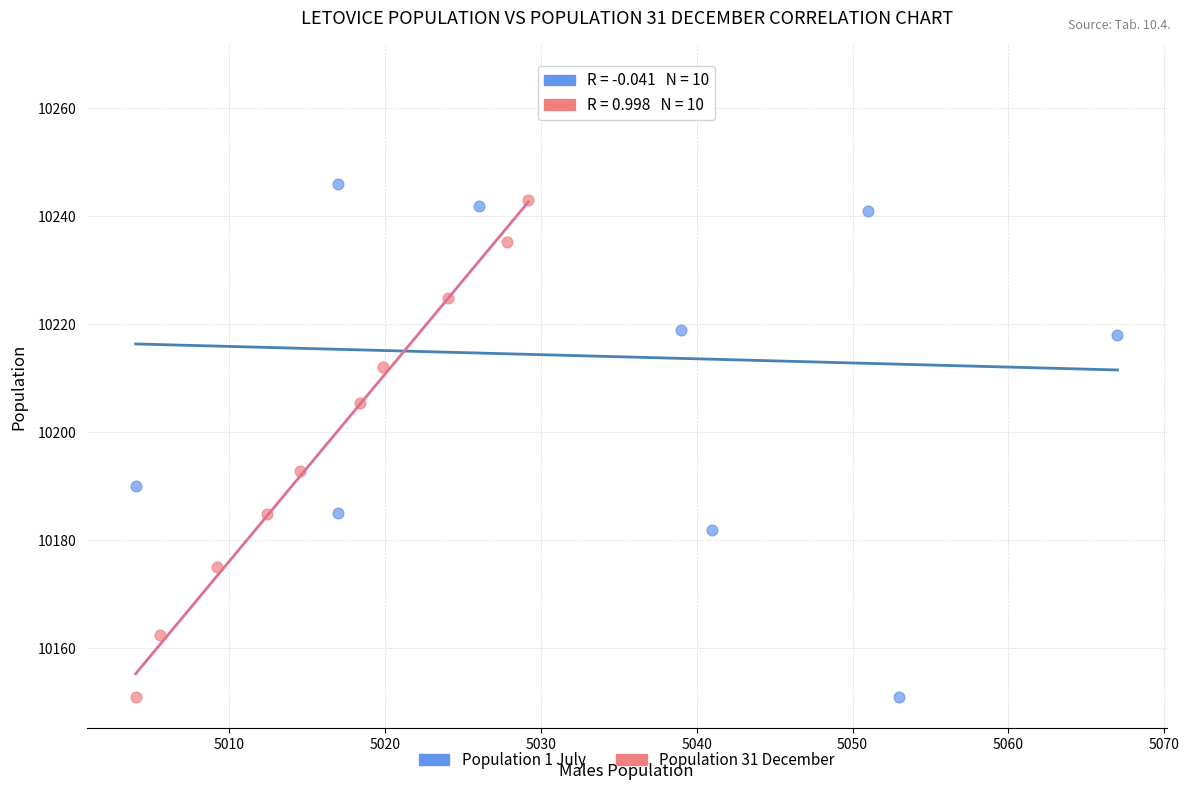

Which series reaches the maximum Y coordinate?

Population 1 July